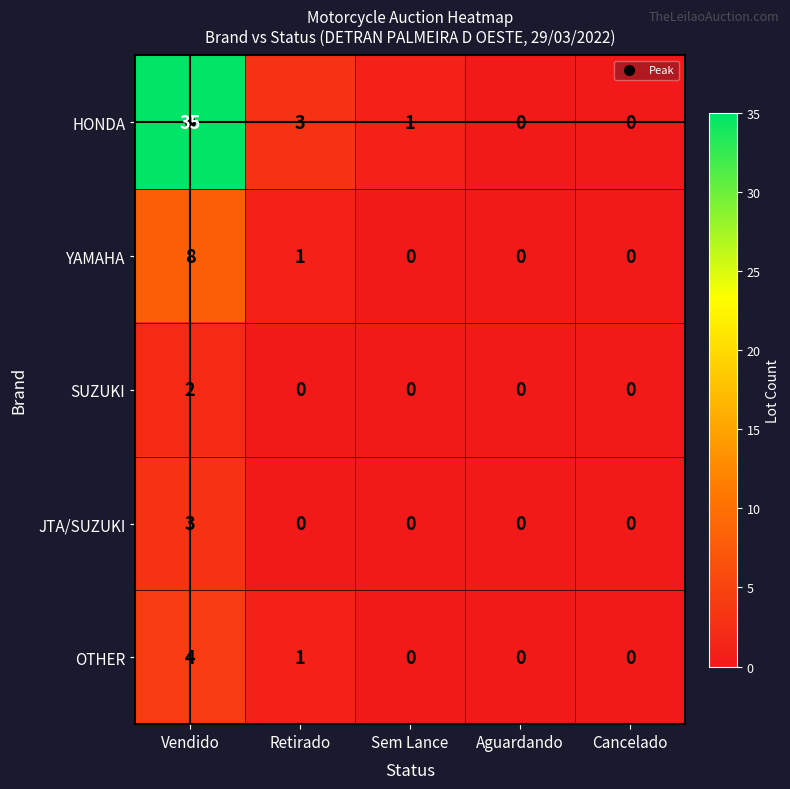

At how many categories does at least one series exceed 11?

1